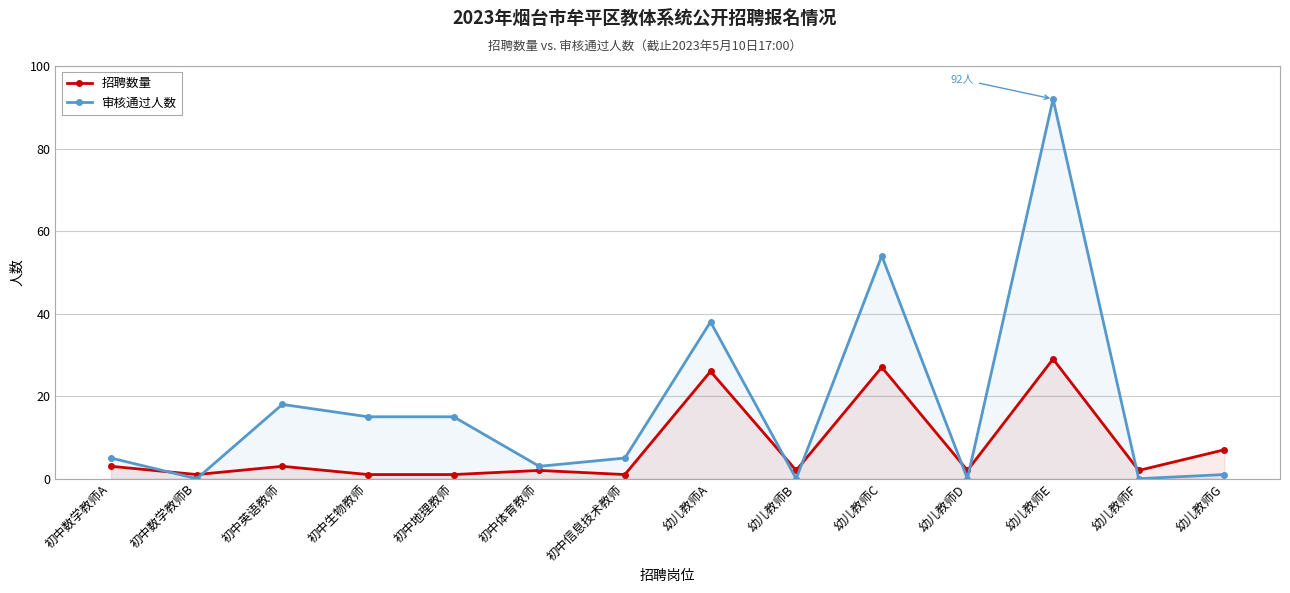

Reading left to right, transcribe all the data shown in this chart.

招聘数量: 3	1	3	1	1	2	1	26	2	27	2	29	2	7
审核通过人数: 5	0	18	15	15	3	5	38	0	54	0	92	0	1